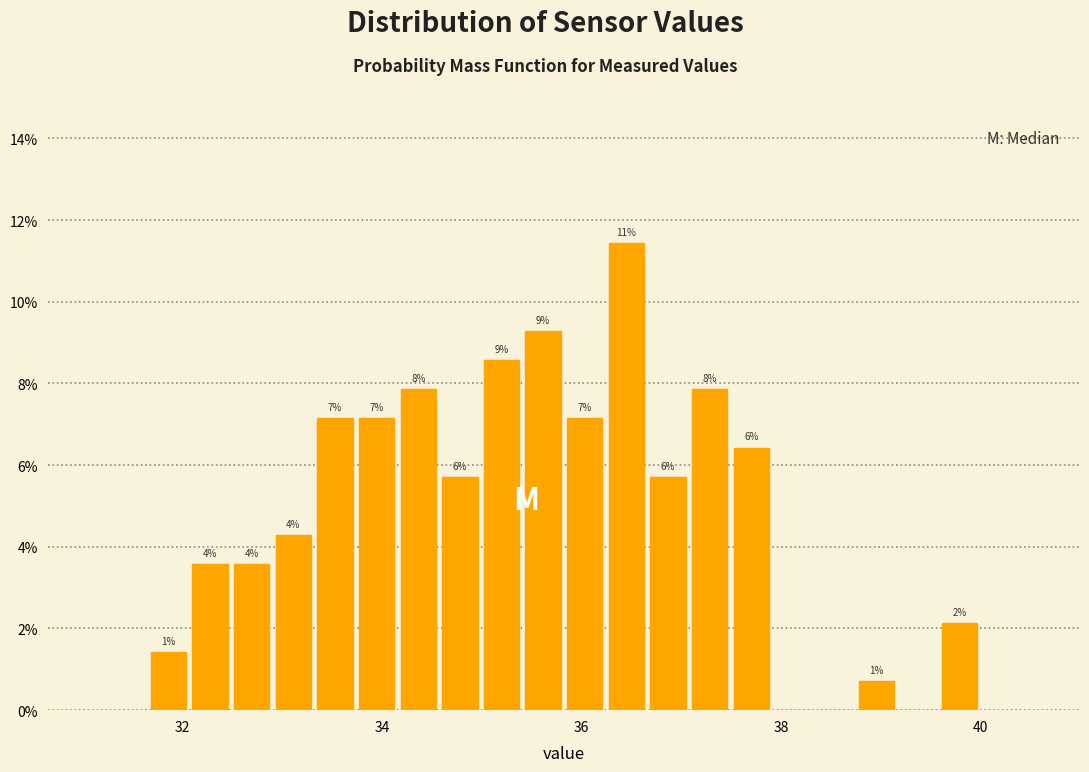

Around what value on the x-axis is the tallest bar? Give the approximate position of its centre, as read against the axis.

36.4